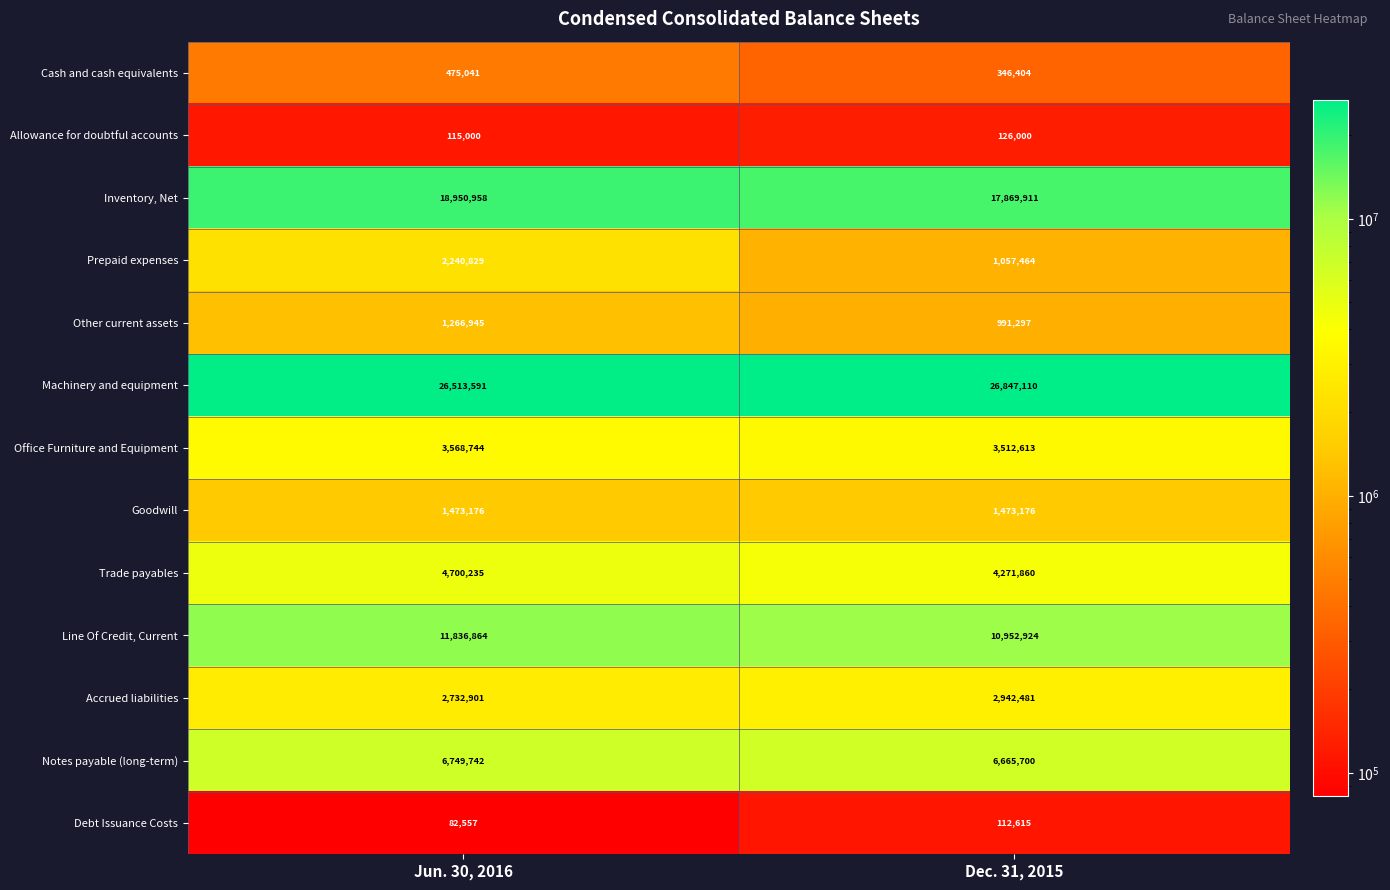

What is the total value across all series at Jun. 30, 2016?

80706583